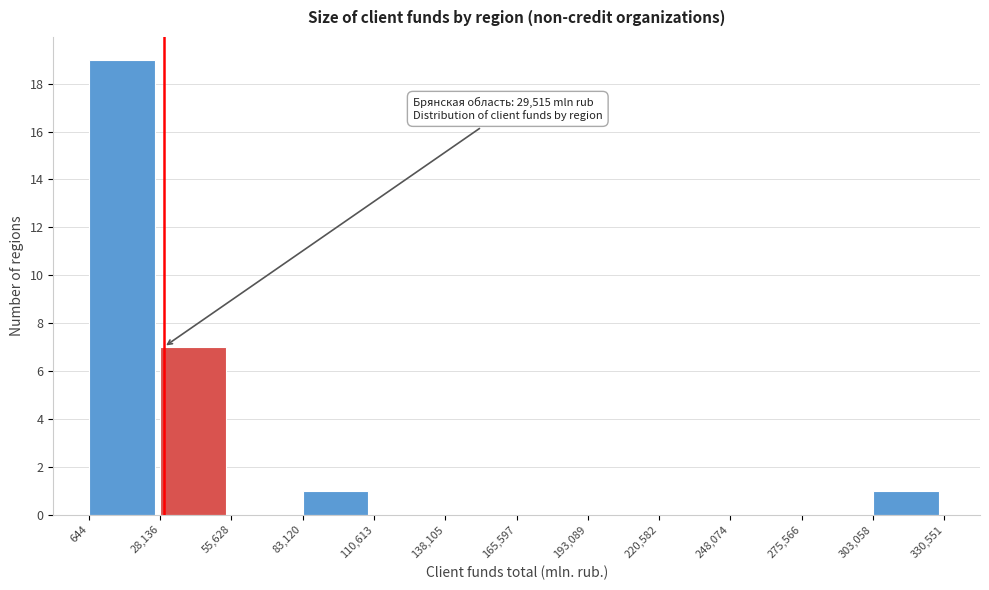

Over which range of the x-axis is the bar tallest?

644 to 28,136